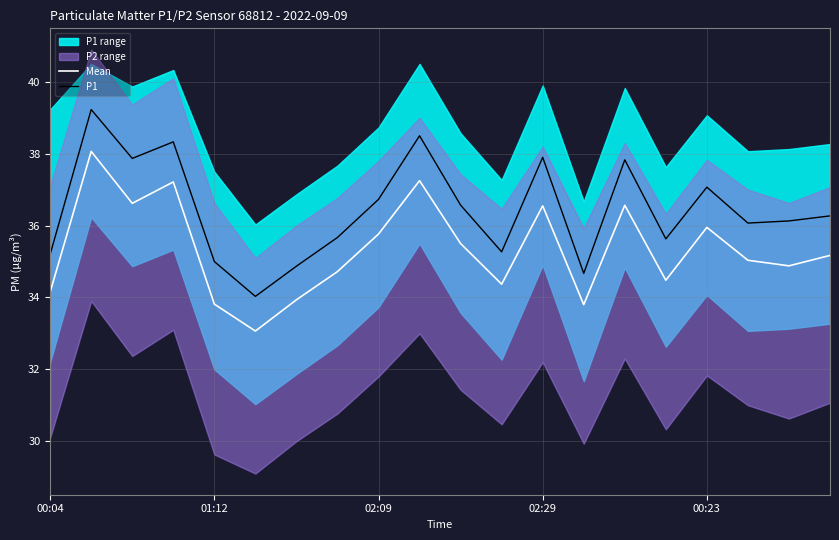

How many interior local peaks does the Mean series have?

6